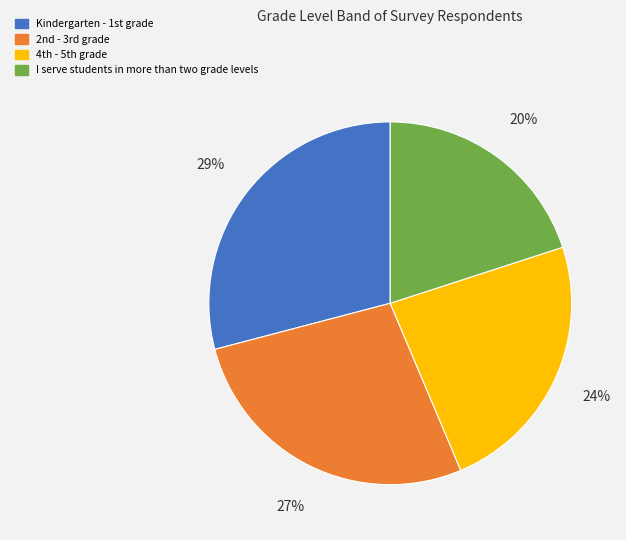

What is the smallest slice in the pie chart?

I serve students in more than two grade levels